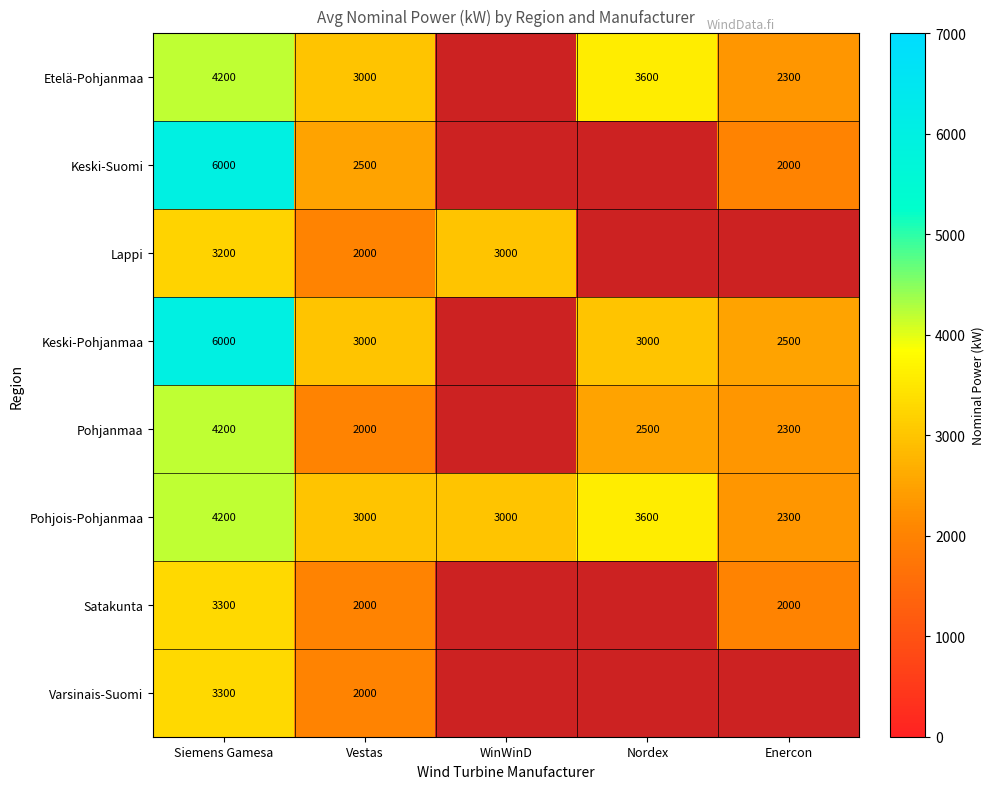

Between Siemens Gamesa and Vestas, which is larger?

Siemens Gamesa